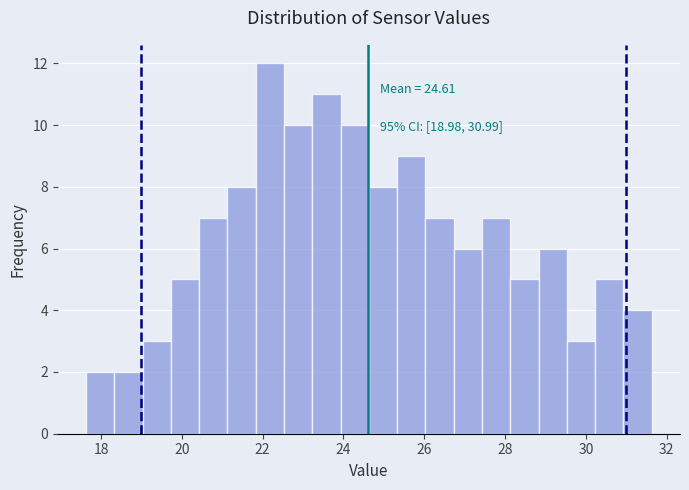

Read against the x-axis, roughly where is the centre of the tallest bar?

22.2